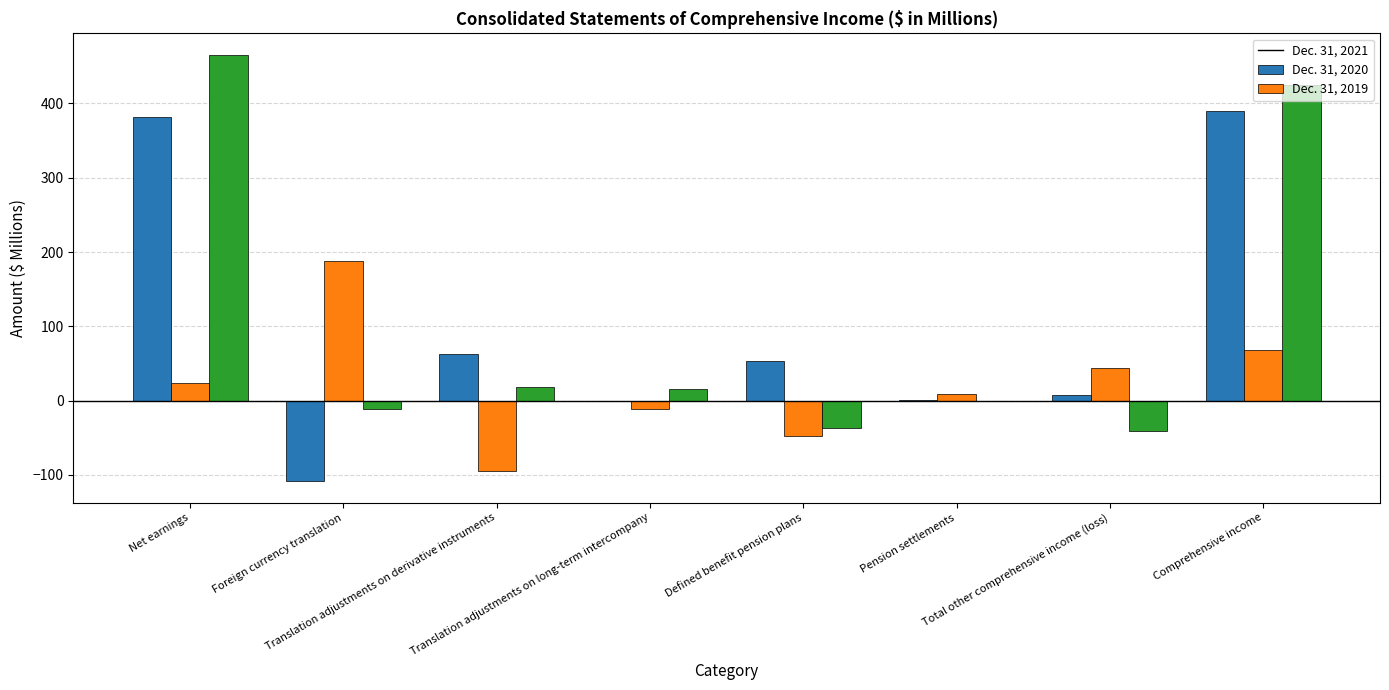

What is the maximum value for Dec. 31, 2019?

465.7